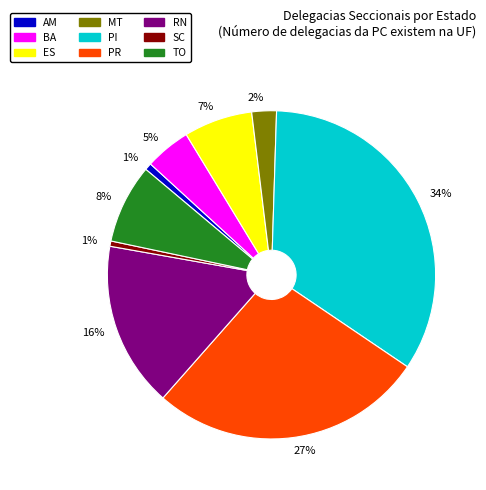

How many segments does this pie chart have?

9